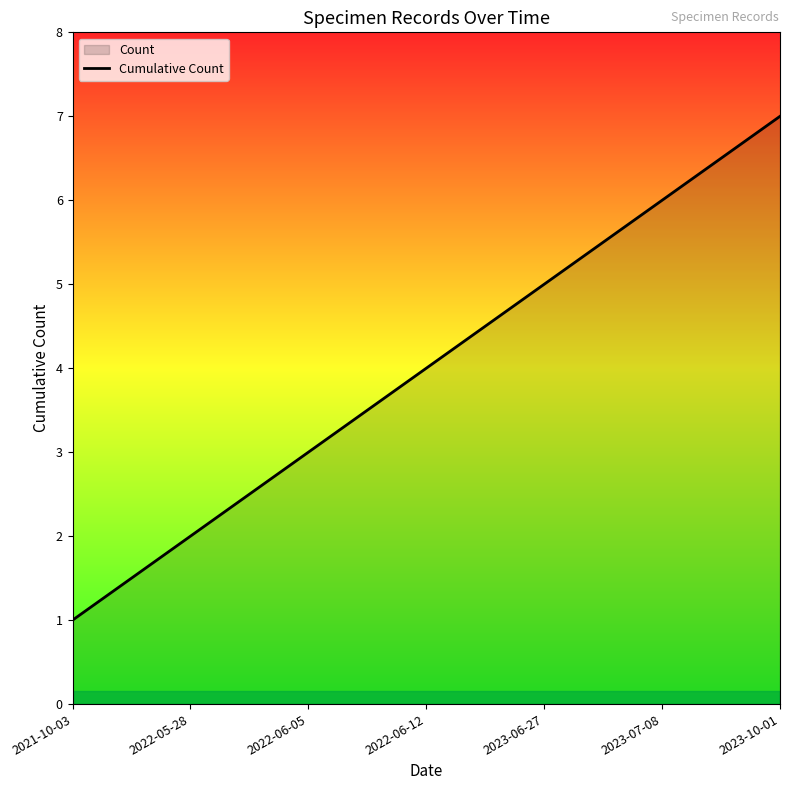

How many data points does each series have?

7